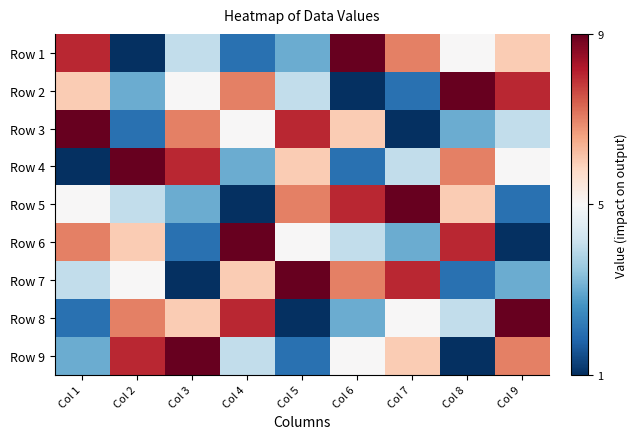

Which label corresponds to the smallest value in the chart?

Col 2